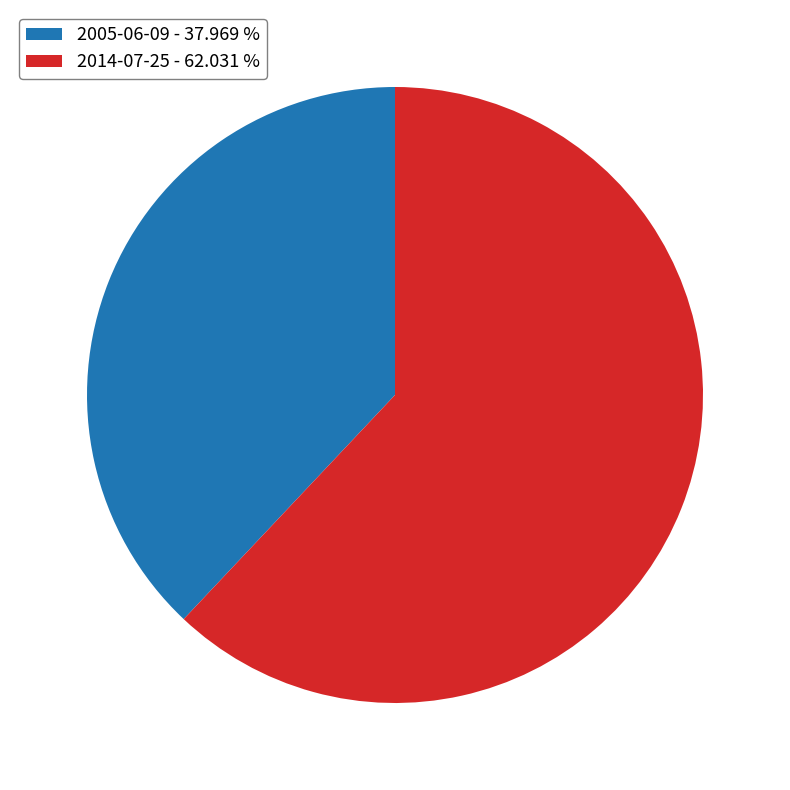

What is the smallest slice in the pie chart?

2005-06-09